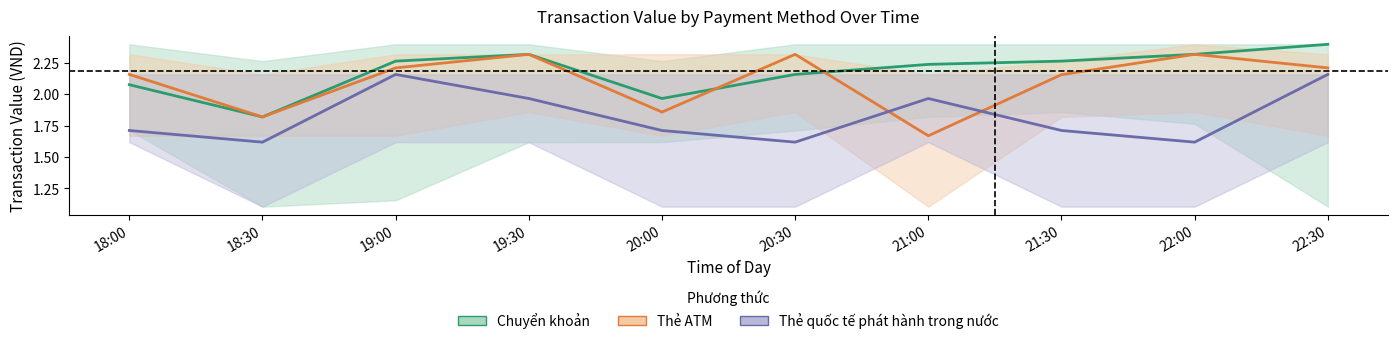

True or false: Thẻ ATM has a value of 3.3 at 19:30.

False